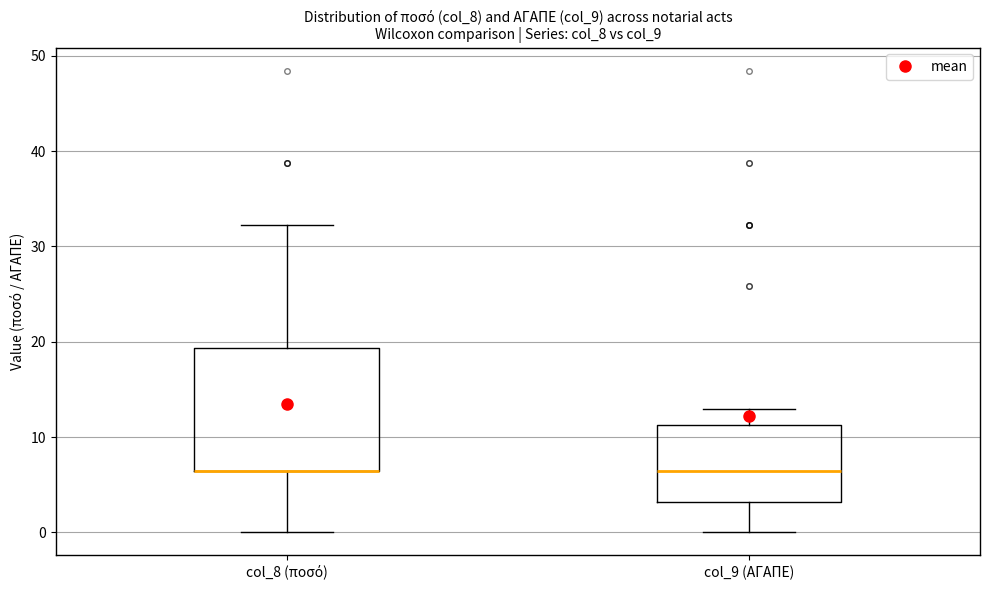

Reading left to right, read every box against the y-axis: the position of its median line, the range the box covers, and the ends of its whiskers. The values are not printed on the chart, so give them approximately, as read against the axis.

col_8 (ποσό): median 6 (drawn on the box's lower edge), box 6 to 19, whiskers 0 to 32
col_9 (ΑΓΑΠΕ): median 6, box 3 to 11, whiskers 0 to 13